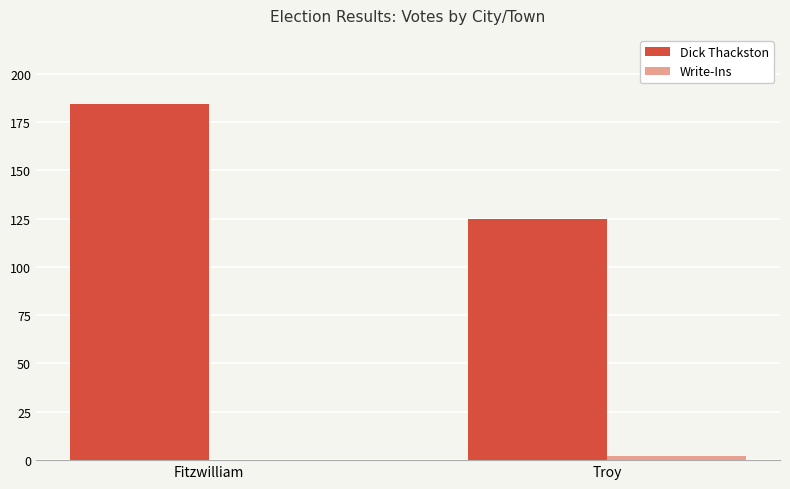

What is the total value across all series at Troy?

127